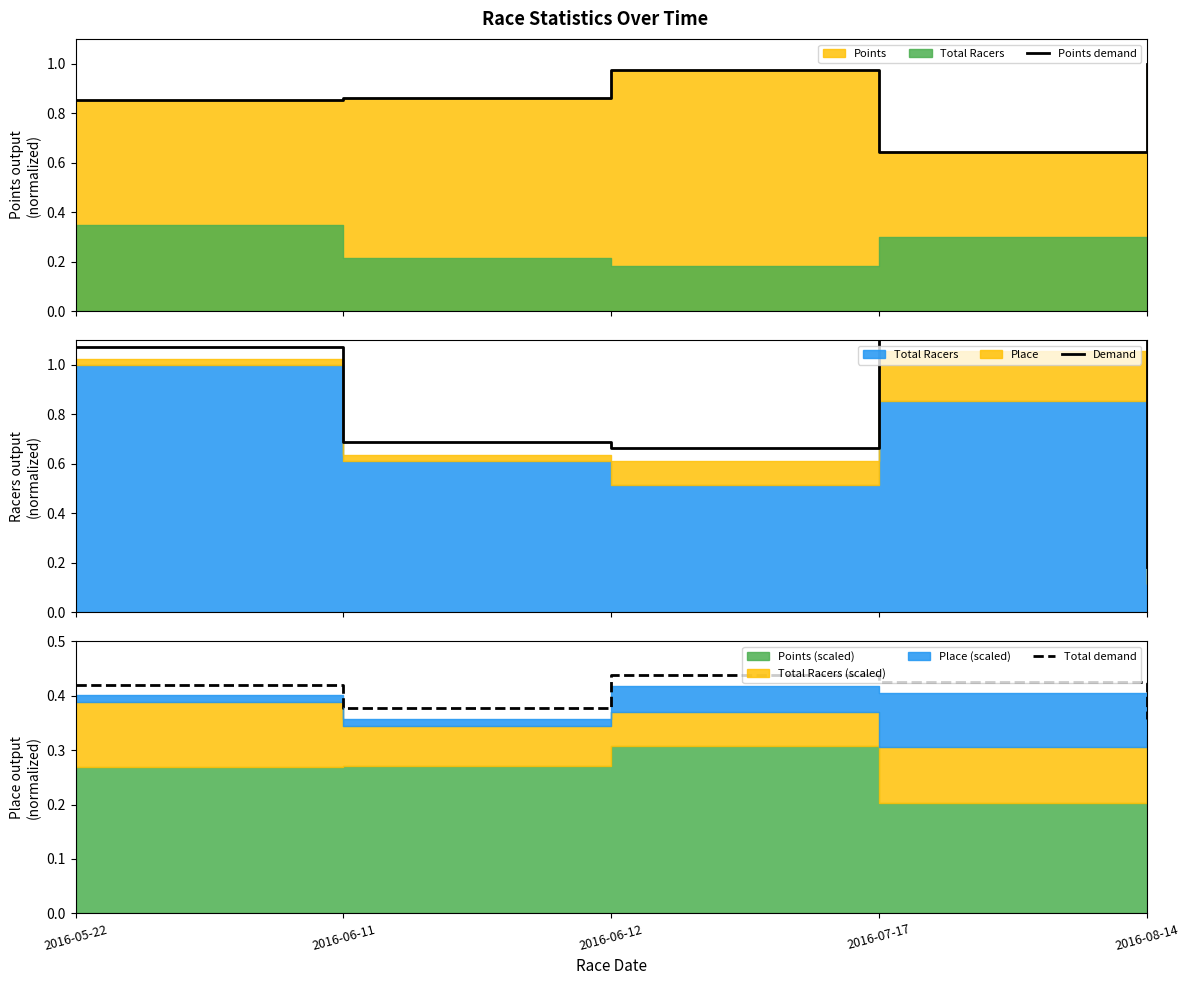

Which series has the largest total across all categories?

Points demand